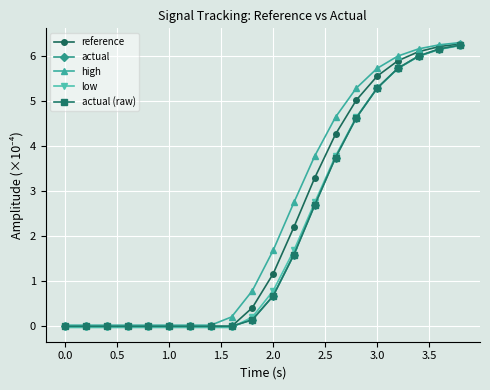

Is this an area chart (filled region under the line)?

No